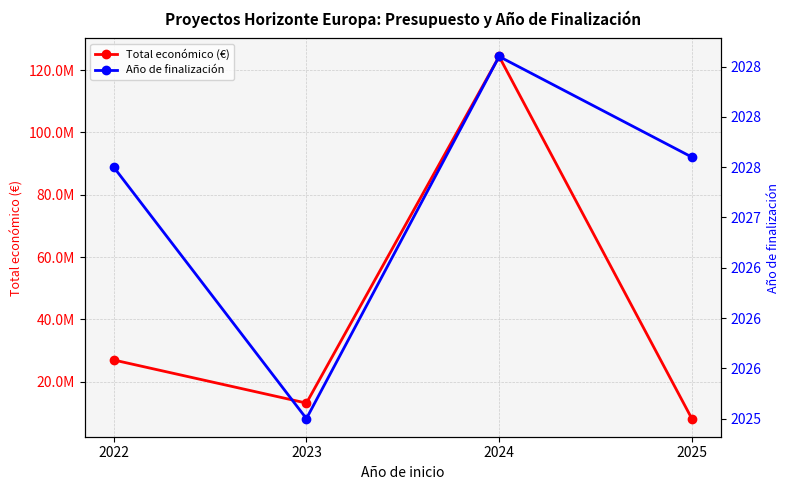

At which label does Total económico (€) first exceed 27002212?

2024